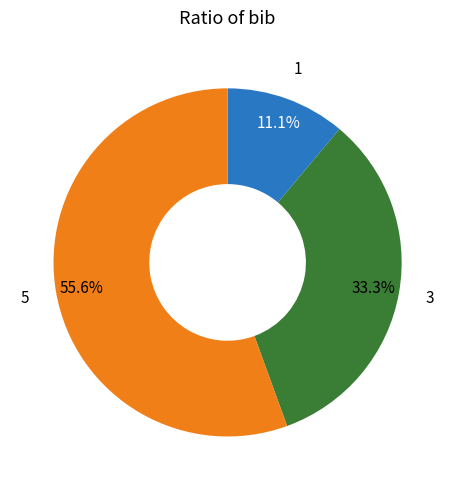

Is there any slice that represents more than half of the pie?

Yes